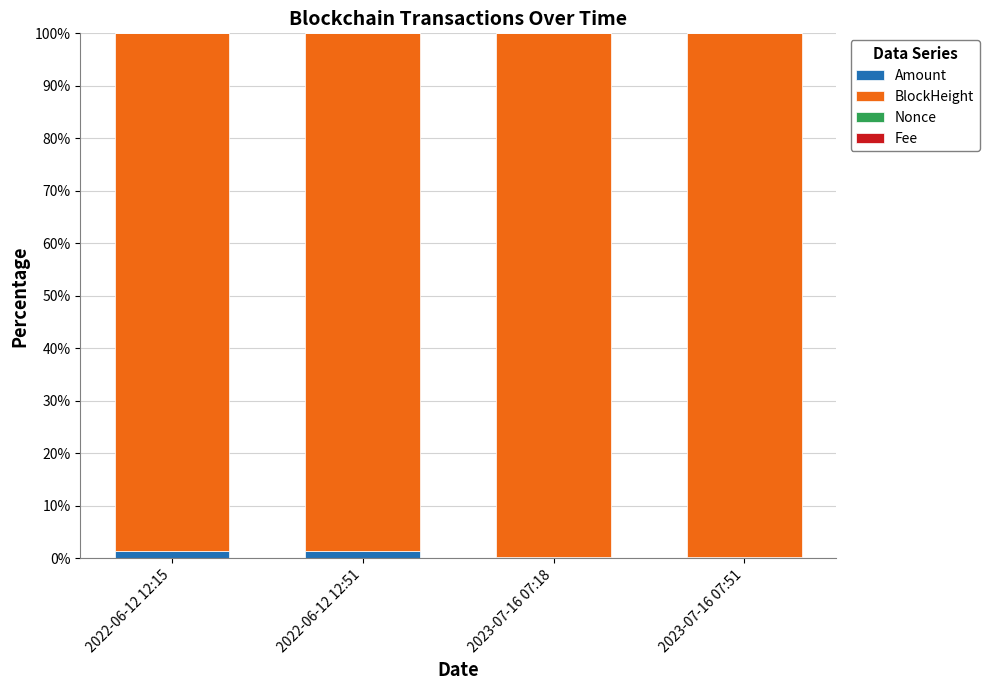

How many values in the Amount series exceed 1?

2